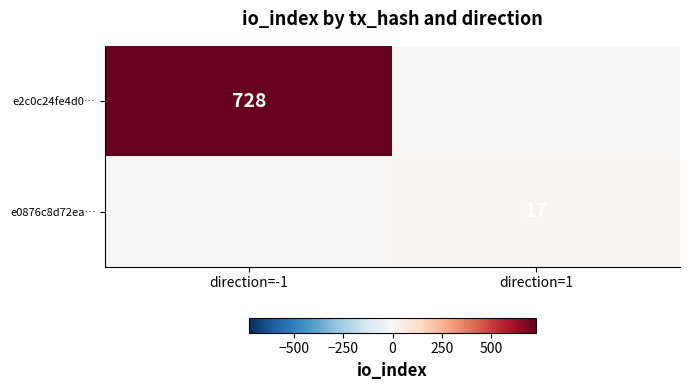

Is the value of e0876c8d72ea… at direction=1 greater than the value of e2c0c24fe4d0… at direction=-1?

No